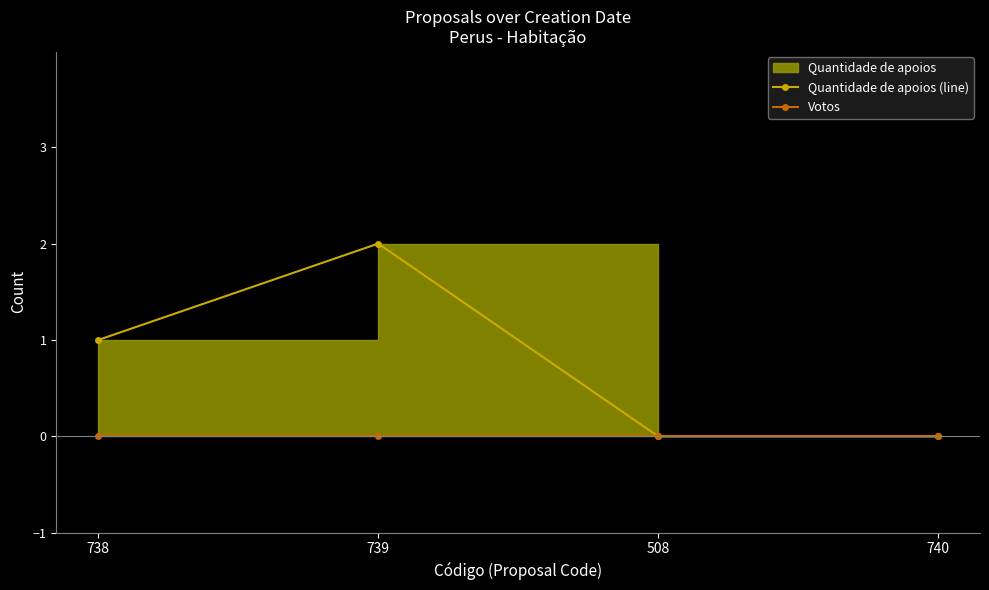

Which has a higher value, 738 or 508?

738